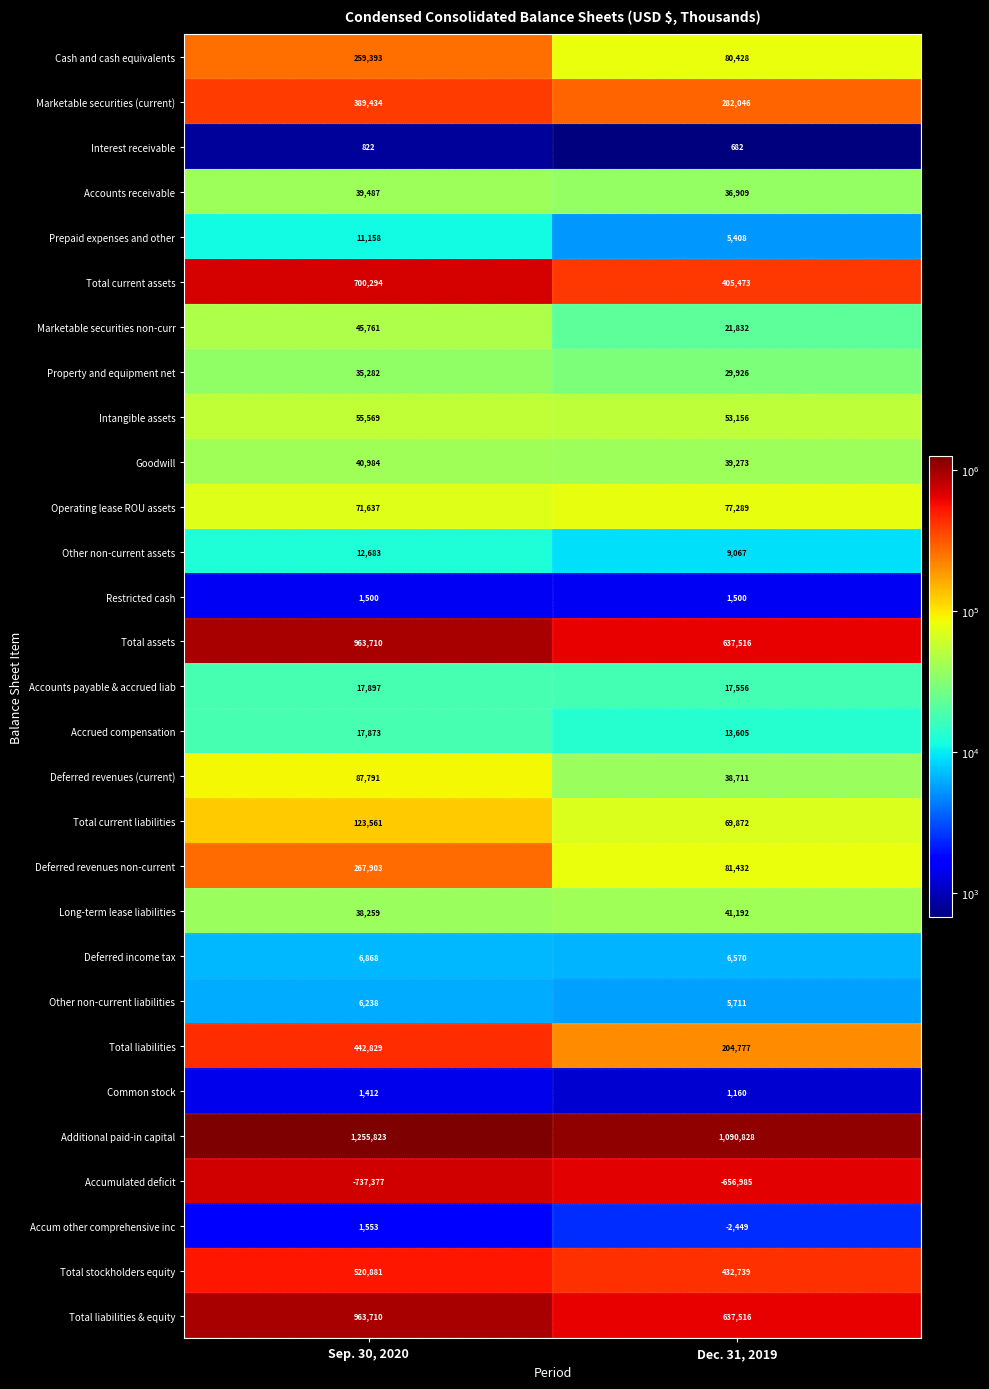

What is the minimum value shown in the chart?

-737377